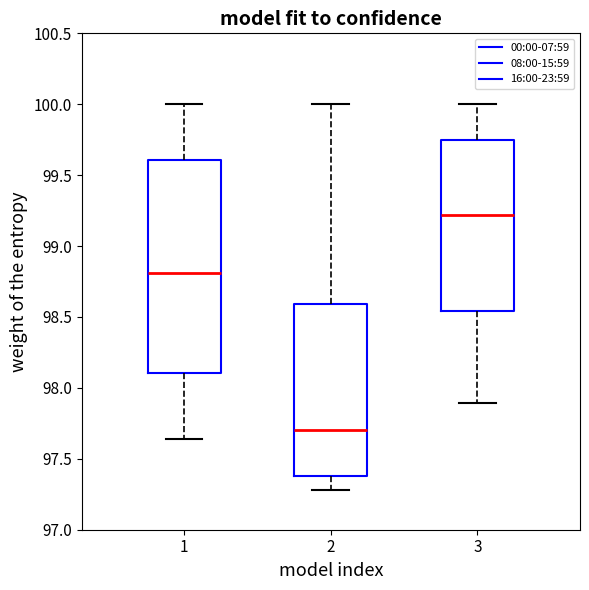

Where is the upper edge of the box at x = 2 on the y-axis? The values are not printed on the chart, so give them approximately, as read against the axis.

98.60